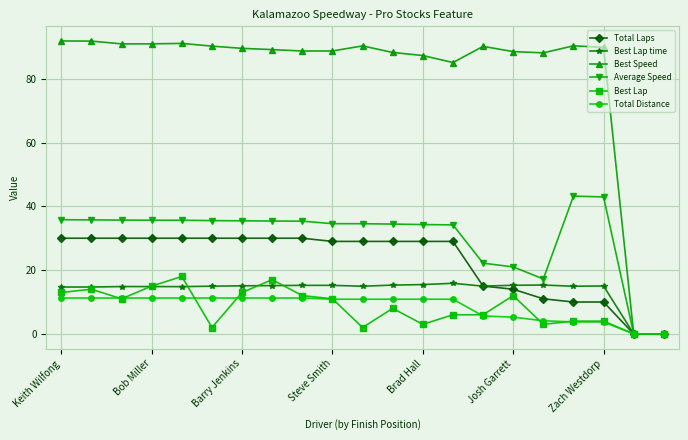

What is the value of the Best Speed point at the 13th from the left?

87.3